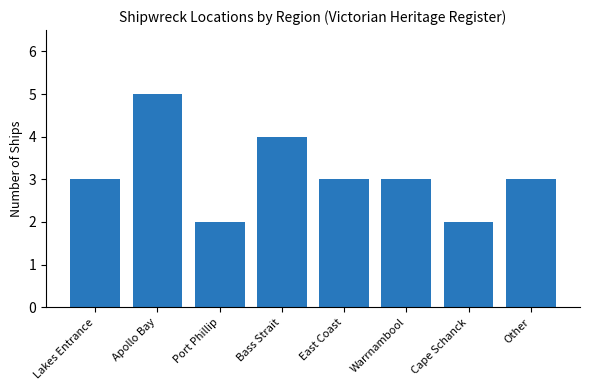

Reading left to right, what are all the values shown in this chart?

Lakes Entrance=3	Apollo Bay=5	Port Phillip=2	Bass Strait=4	East Coast=3	Warrnambool=3	Cape Schanck=2	Other=3